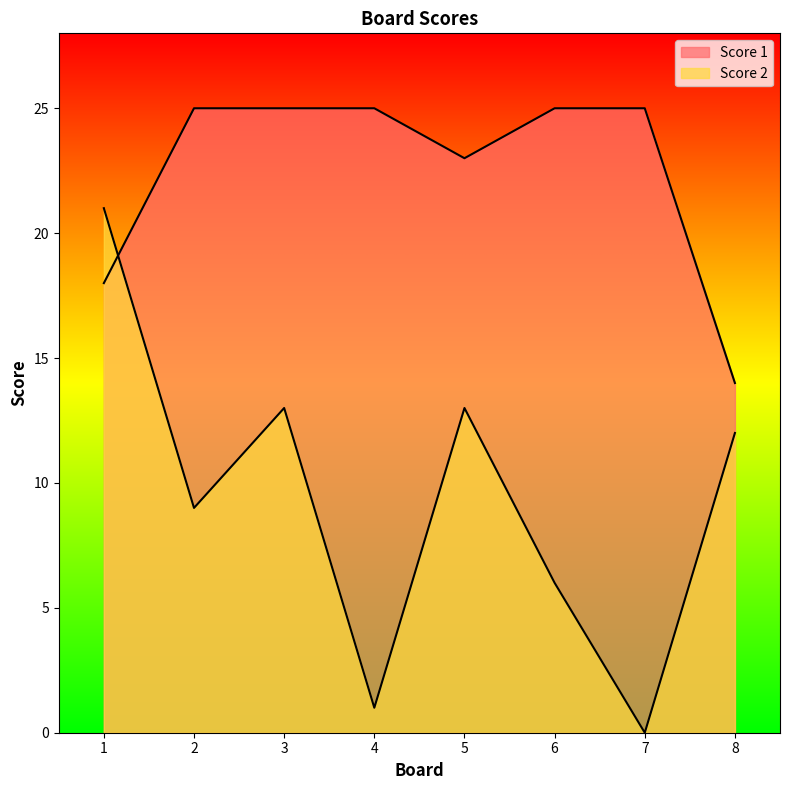

At which category does the chart reach its peak across all series?

2